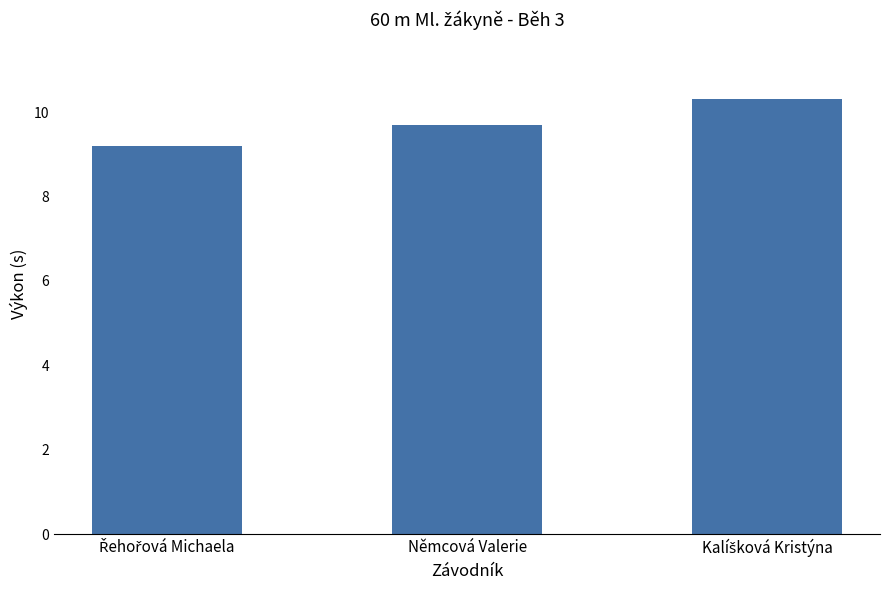

The value at Němcová Valerie is 5.5. True or false?

False